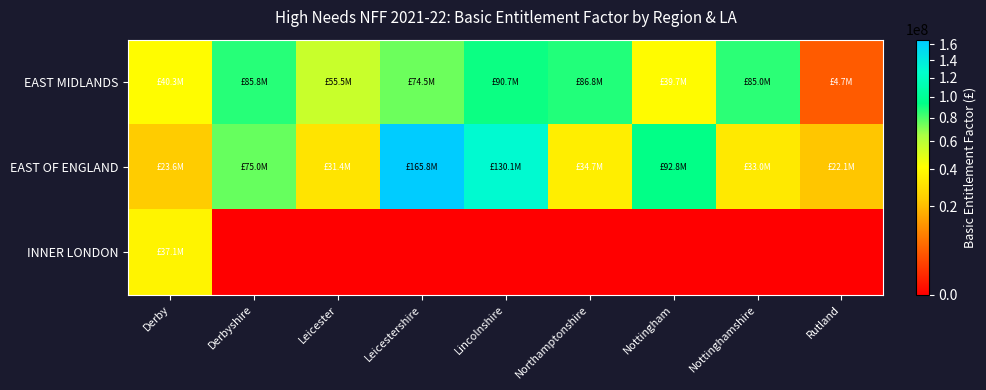

List the series in order of their peak value, highest first.

EAST OF ENGLAND, EAST MIDLANDS, INNER LONDON